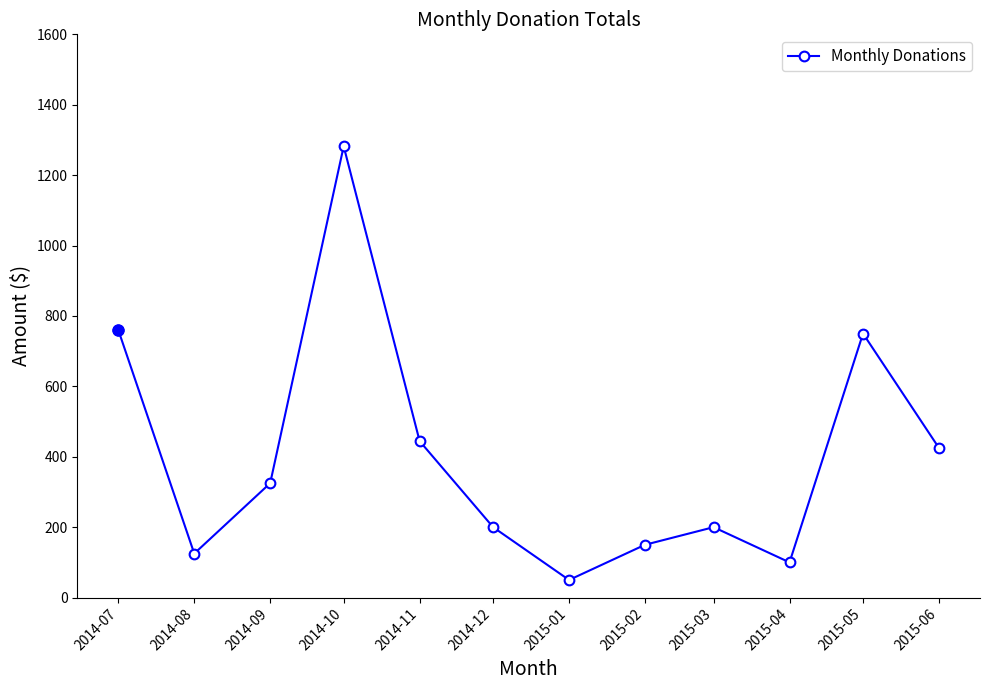

What is the sum of the values at 2015-02 and 2014-09?

475.0